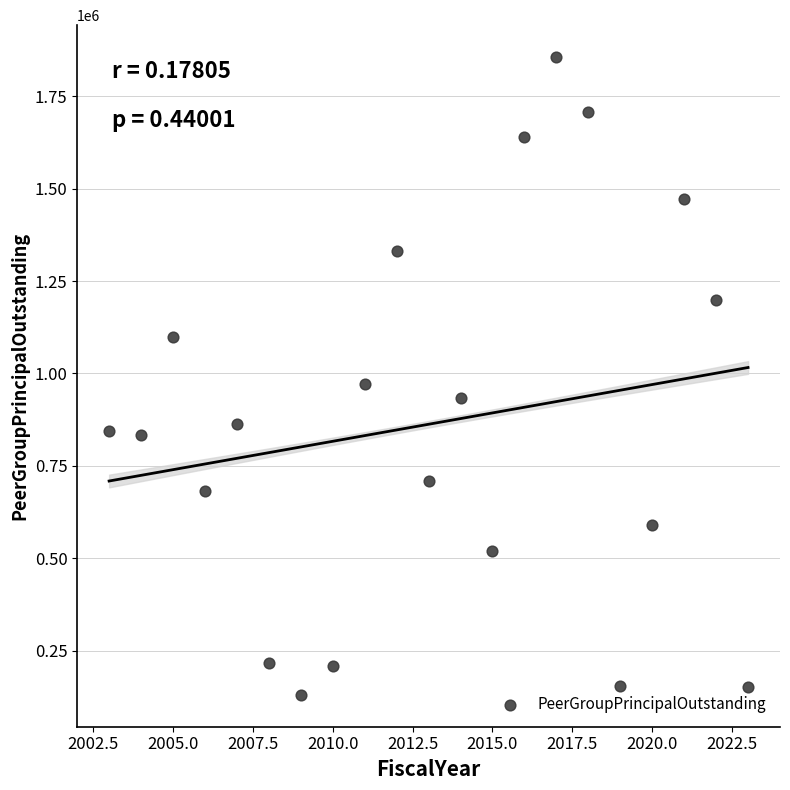

What is the range of X values (max minus min)?

20.0